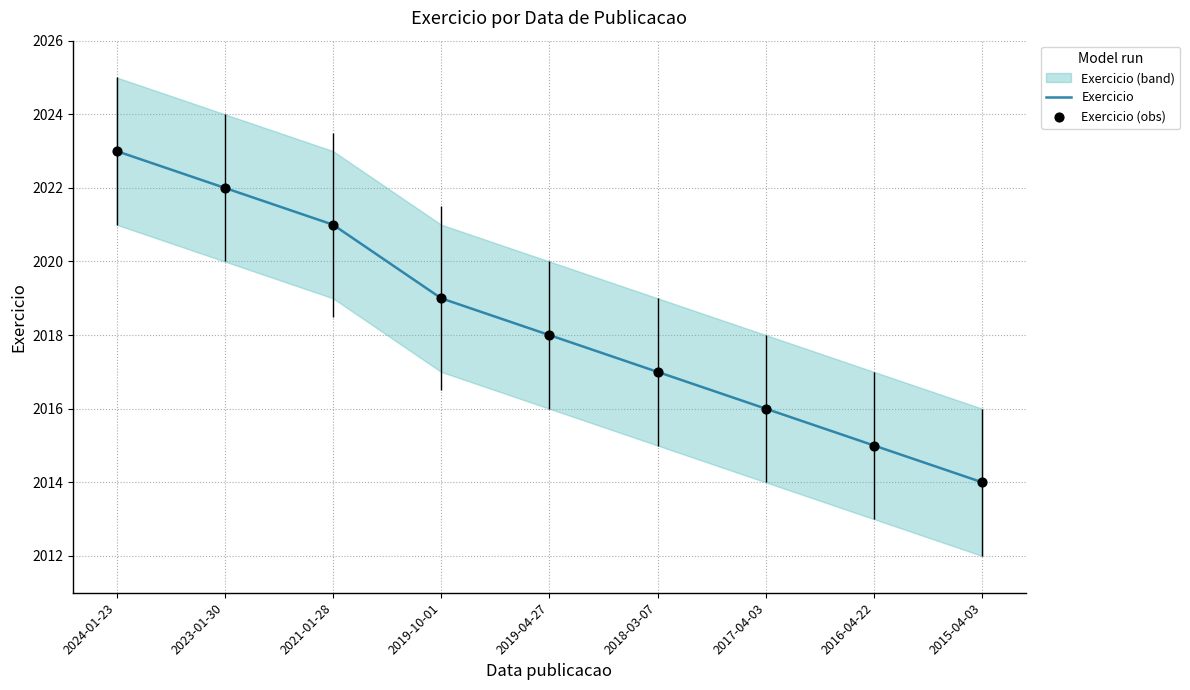

Is the value of Exercicio at 2018-03-07 greater than the value of Exercicio (obs) at 2019-10-01?

No